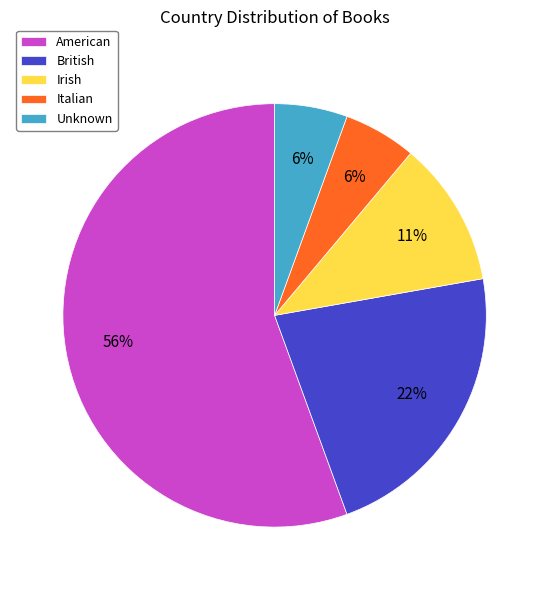

To the nearest percent, what is the average slice percentage?

20%